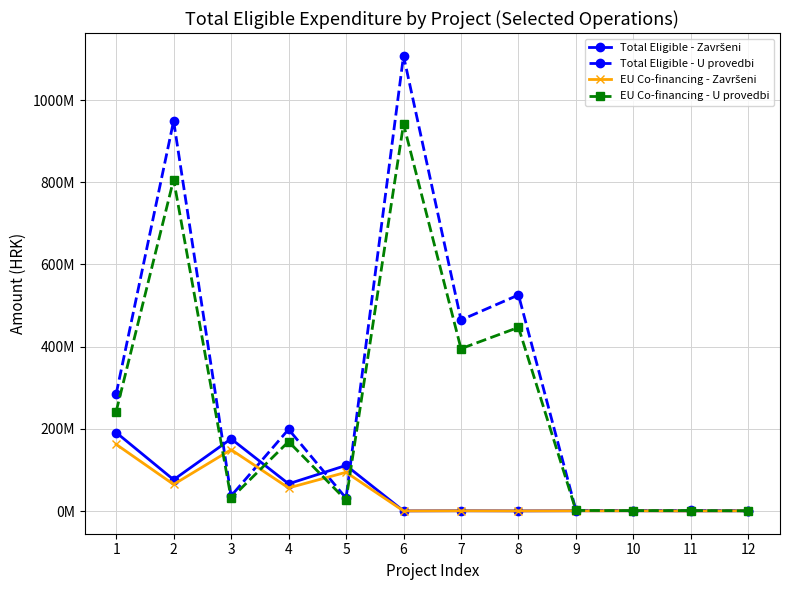

Between 1 and 4, which series saw the biggest shift?

Total Eligible - Završeni